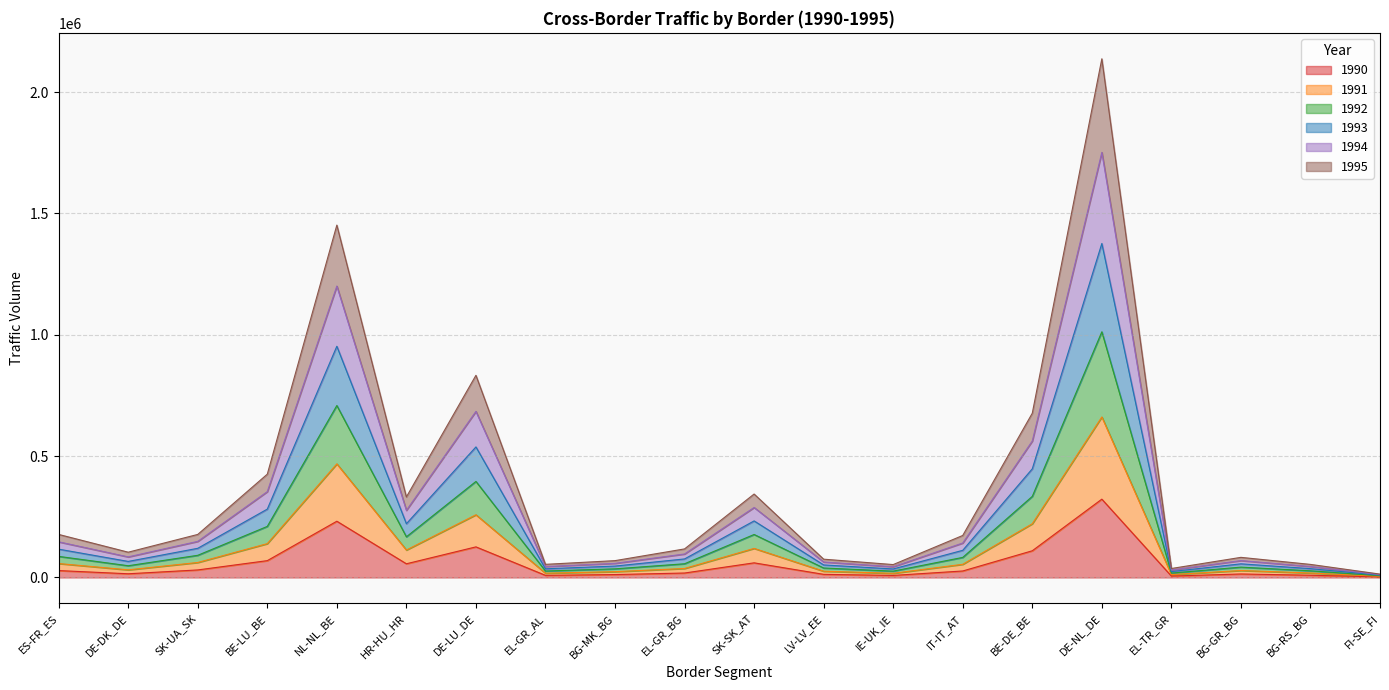

At which category is the sum across all series the highest?

DE-NL_DE